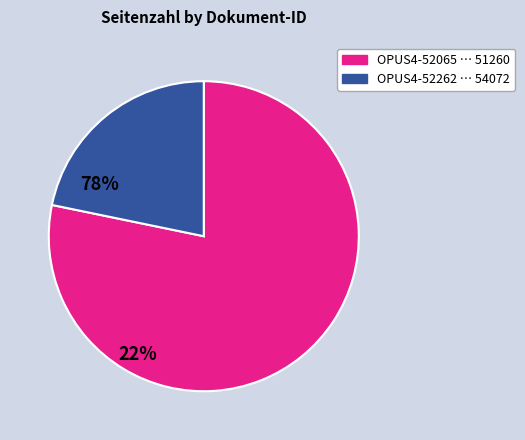

Is there a majority slice in this chart?

Yes